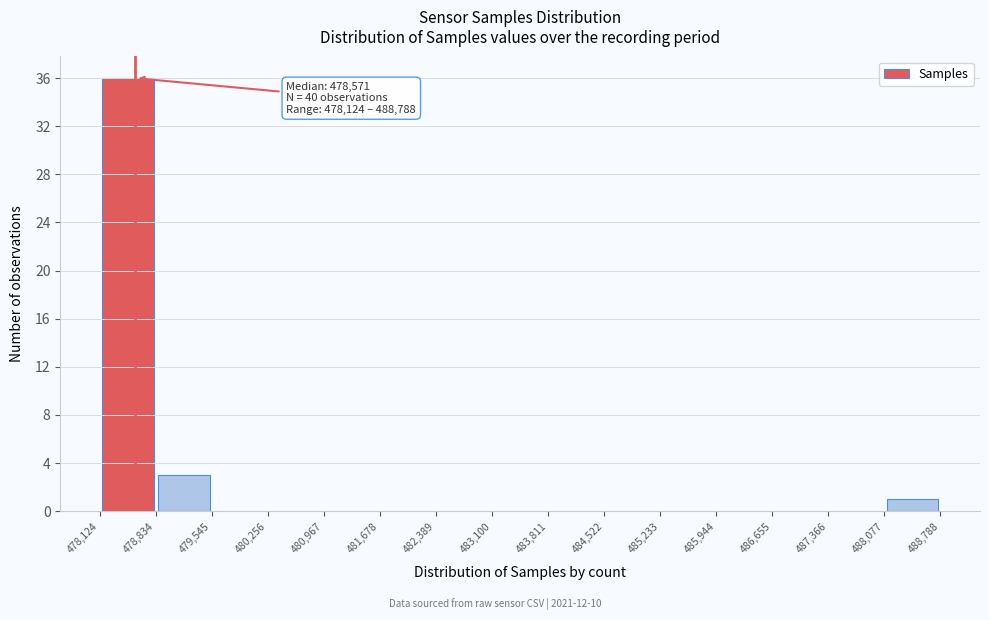

Which range on the x-axis has the tallest bar?

478,124 to 478,834